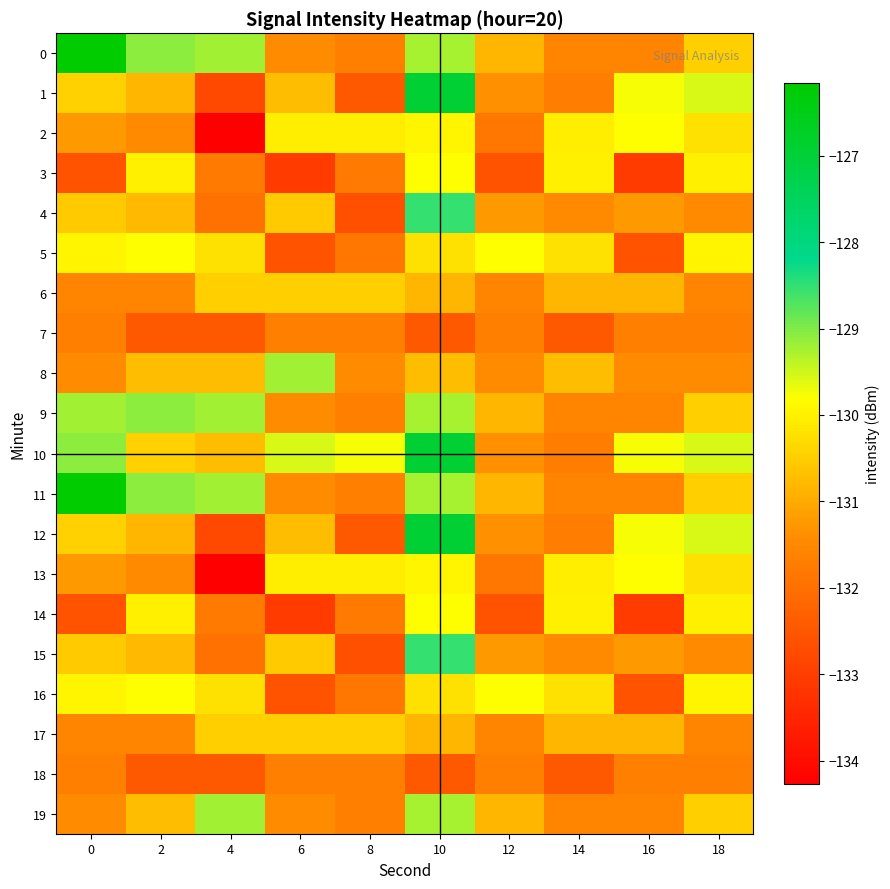

Reading left to right, what are all the values shown in this chart?

0: 0=-126.2	2=-129.1	4=-129.2	6=-131.4	8=-131.7	10=-129.3	12=-130.8	14=-131.6	16=-131.6	18=-130.5
1: 0=-130.5	2=-130.8	4=-132.8	6=-130.7	8=-132.4	10=-126.9	12=-131.4	14=-131.7	16=-129.8	18=-129.5
2: 0=-131.2	2=-131.5	4=-134.3	6=-130.0	8=-130.0	10=-129.9	12=-131.9	14=-130.0	16=-129.8	18=-130.2
3: 0=-132.6	2=-130.0	4=-131.8	6=-133.1	8=-131.8	10=-129.8	12=-132.6	14=-130.0	16=-133.1	18=-130.0
4: 0=-130.6	2=-130.8	4=-132.0	6=-130.6	8=-132.6	10=-128.5	12=-131.2	14=-131.5	16=-131.2	18=-131.5
5: 0=-129.9	2=-129.8	4=-130.2	6=-132.6	8=-131.9	10=-130.2	12=-129.8	14=-130.2	16=-132.6	18=-129.9
6: 0=-131.6	2=-131.6	4=-130.5	6=-130.5	8=-130.5	10=-130.8	12=-131.6	14=-130.8	16=-130.8	18=-131.6
7: 0=-131.7	2=-132.4	4=-132.4	6=-131.7	8=-131.7	10=-132.4	12=-131.7	14=-132.4	16=-131.7	18=-131.7
8: 0=-131.4	2=-130.7	4=-130.7	6=-129.2	8=-131.4	10=-130.7	12=-131.4	14=-130.7	16=-131.4	18=-131.4
9: 0=-129.2	2=-129.1	4=-129.2	6=-131.4	8=-131.7	10=-129.3	12=-130.8	14=-131.6	16=-131.6	18=-130.5
10: 0=-129.1	2=-130.5	4=-130.7	6=-129.5	8=-129.8	10=-126.9	12=-131.4	14=-131.7	16=-129.8	18=-129.5
11: 0=-126.2	2=-129.1	4=-129.2	6=-131.4	8=-131.7	10=-129.3	12=-130.8	14=-131.6	16=-131.6	18=-130.5
12: 0=-130.5	2=-130.8	4=-132.8	6=-130.7	8=-132.4	10=-126.9	12=-131.4	14=-131.7	16=-129.8	18=-129.5
13: 0=-131.2	2=-131.5	4=-134.3	6=-130.0	8=-130.0	10=-129.9	12=-131.9	14=-130.0	16=-129.8	18=-130.2
14: 0=-132.6	2=-130.0	4=-131.8	6=-133.1	8=-131.8	10=-129.8	12=-132.6	14=-130.0	16=-133.1	18=-130.0
15: 0=-130.6	2=-130.8	4=-132.0	6=-130.6	8=-132.6	10=-128.5	12=-131.2	14=-131.5	16=-131.2	18=-131.5
16: 0=-129.9	2=-129.8	4=-130.2	6=-132.6	8=-131.9	10=-130.2	12=-129.8	14=-130.2	16=-132.6	18=-129.9
17: 0=-131.6	2=-131.6	4=-130.5	6=-130.5	8=-130.5	10=-130.8	12=-131.6	14=-130.8	16=-130.8	18=-131.6
18: 0=-131.7	2=-132.4	4=-132.4	6=-131.7	8=-131.7	10=-132.4	12=-131.7	14=-132.4	16=-131.7	18=-131.7
19: 0=-131.4	2=-130.7	4=-129.2	6=-131.4	8=-131.7	10=-129.3	12=-130.8	14=-131.6	16=-131.6	18=-130.5